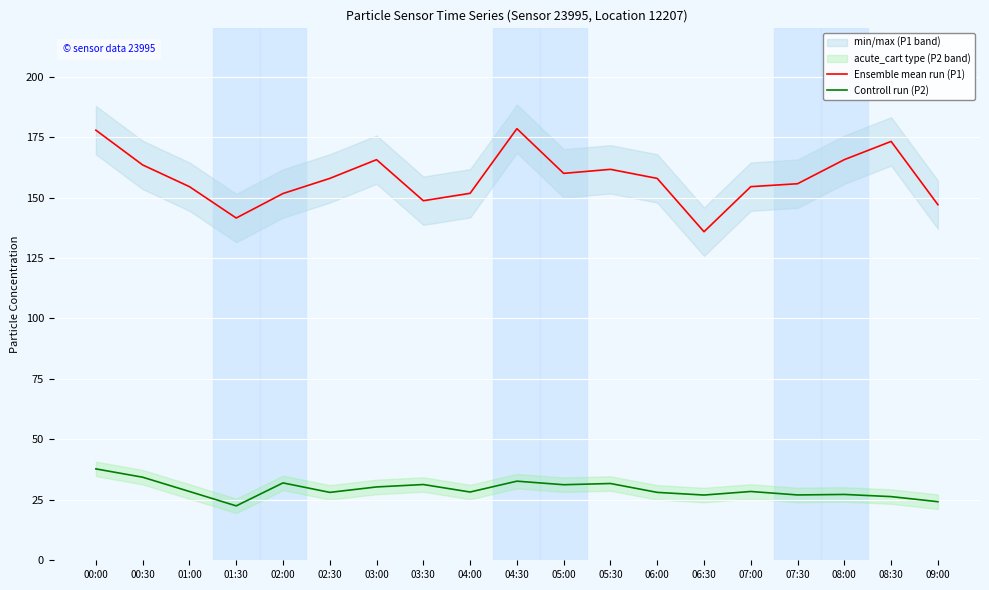

How many values in the Controll run (P2) series are below 28?

6